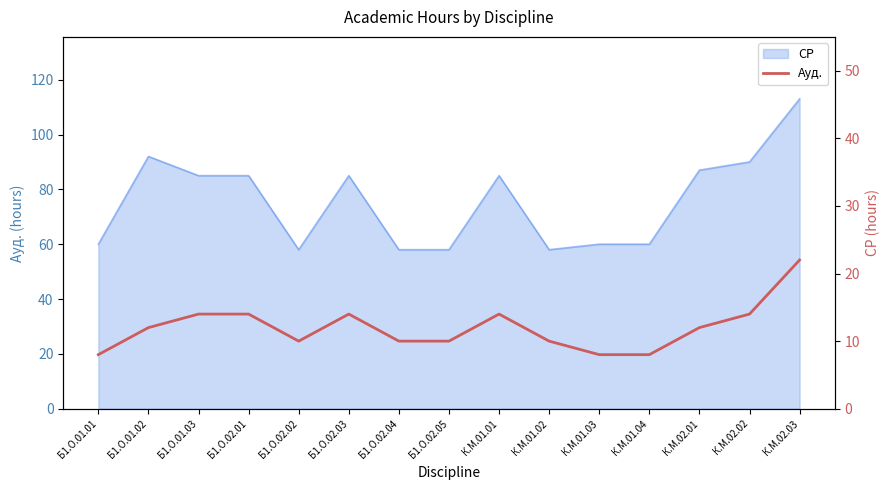

What is the difference between the maximum and minimum values?

14